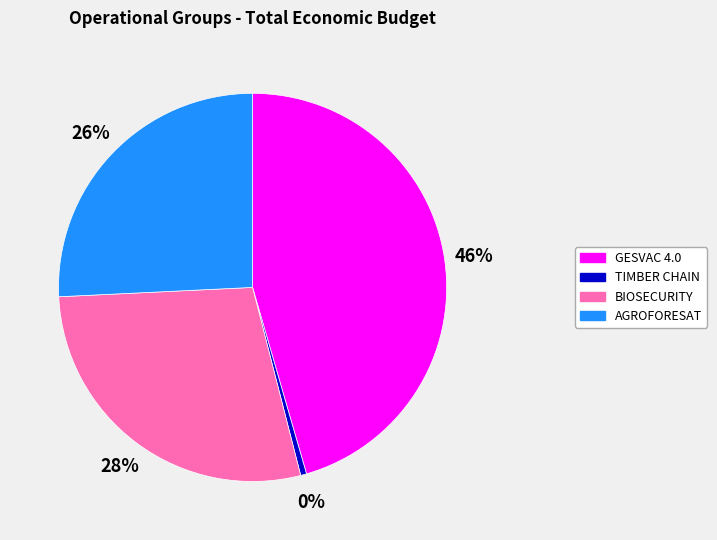

What is the smallest slice in the pie chart?

TIMBER CHAIN